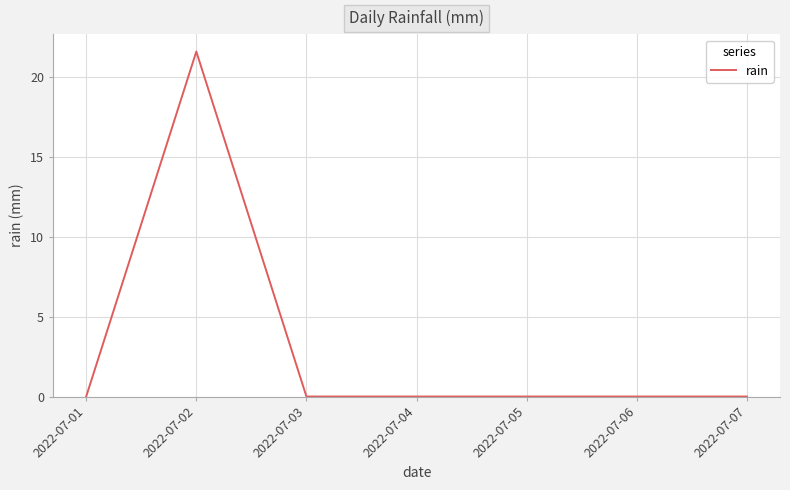

Reading left to right, transcribe all the data shown in this chart.

2022-07-01=0.0	2022-07-02=21.6	2022-07-03=0.0	2022-07-04=0.0	2022-07-05=0.0	2022-07-06=0.0	2022-07-07=0.0